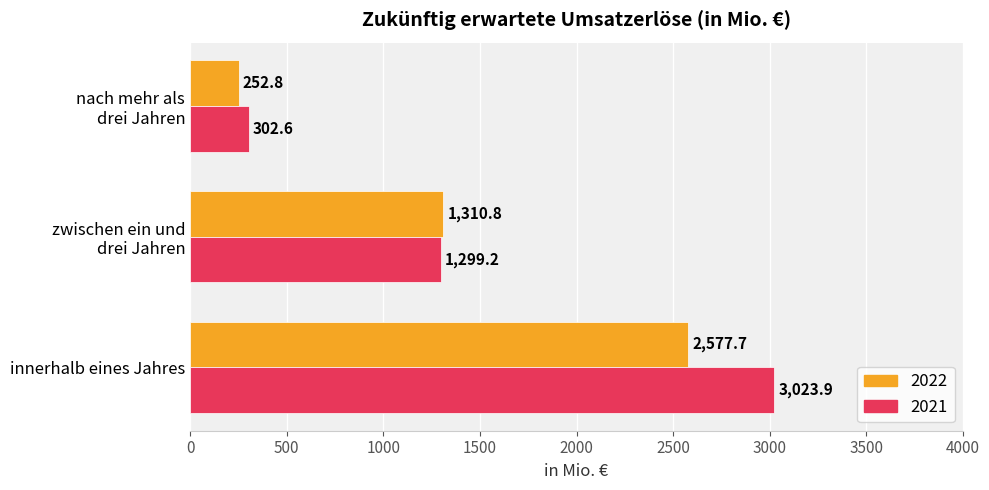

What is the average value of the 2021 series?

1541.9